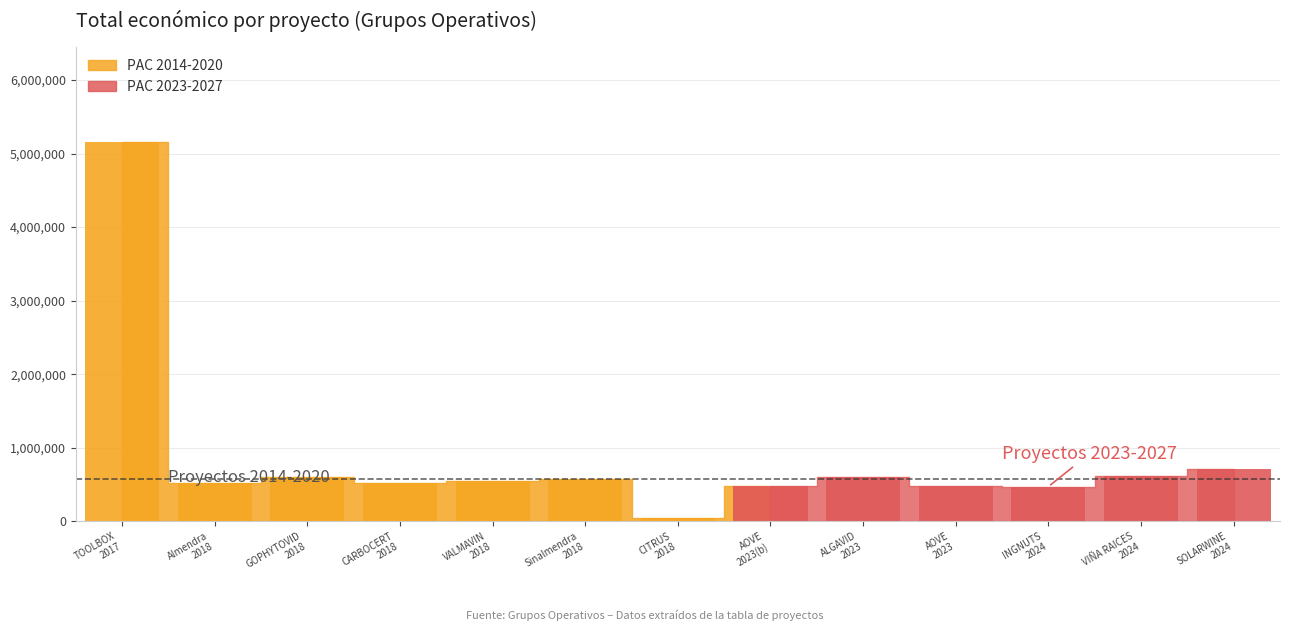

The Año de finalización series shows 2798 at 2018. True or false?

False